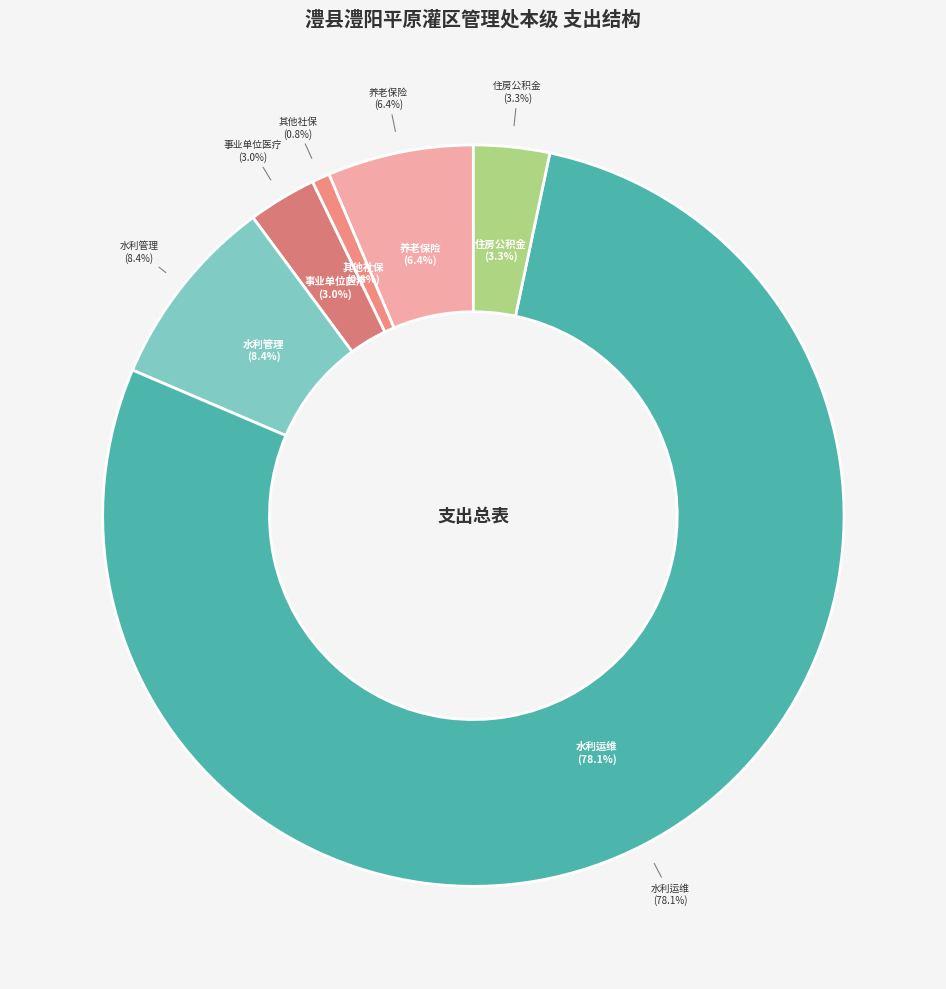

To the nearest percent, what is the average slice percentage?

17%